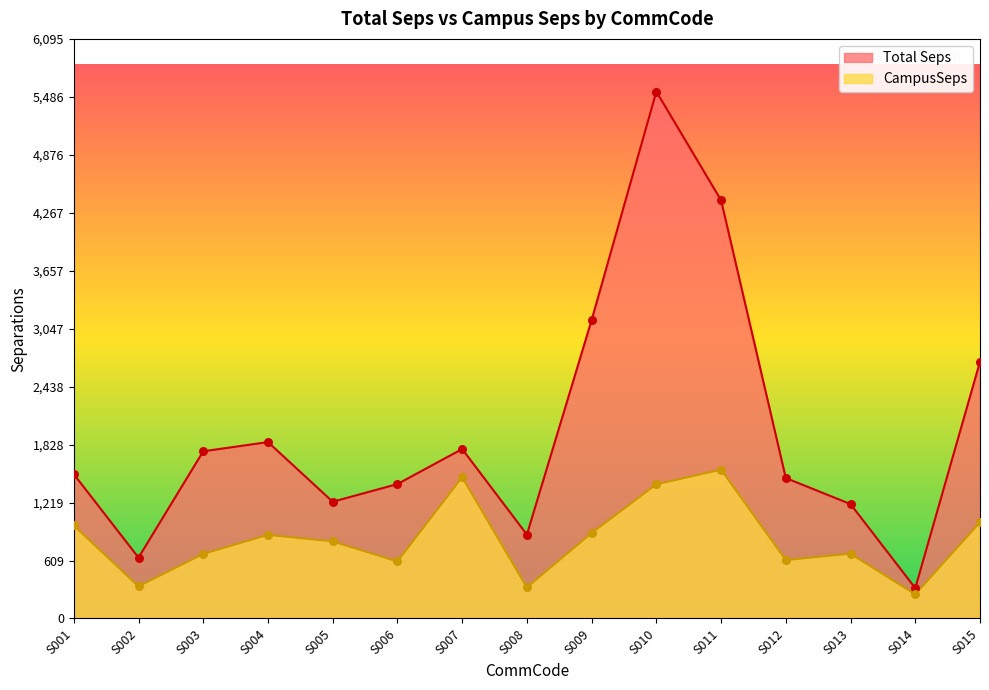

Which series contains the highest Y value?

Total Seps